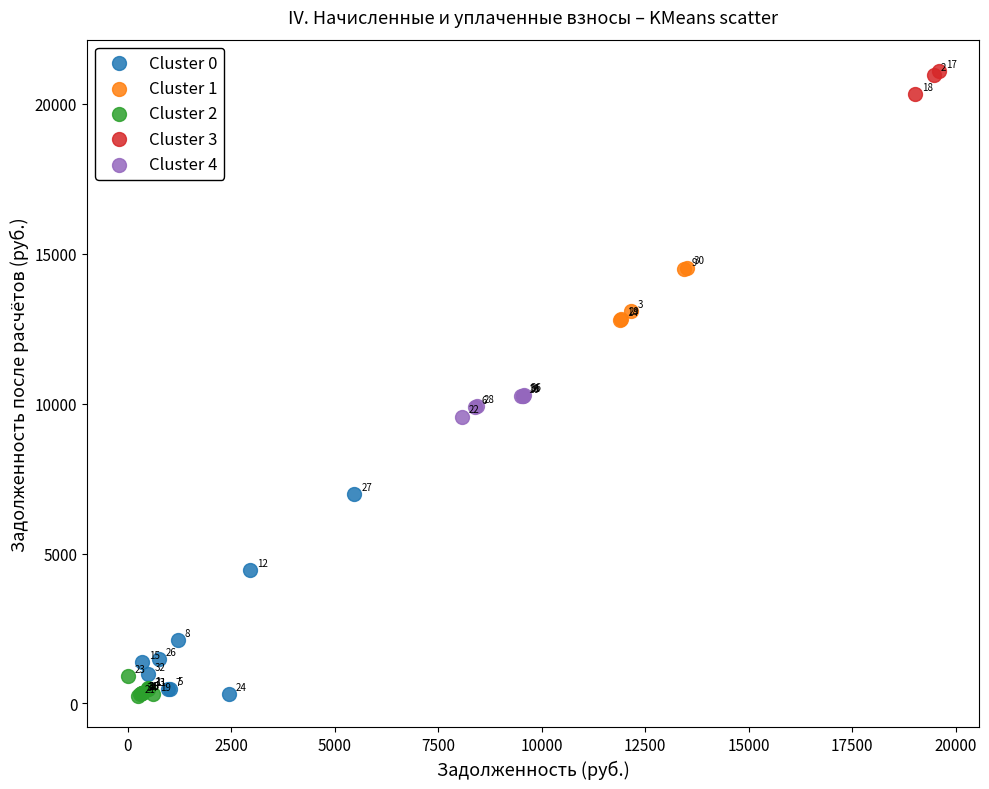

Which series contains the lowest Y value?

Cluster 2